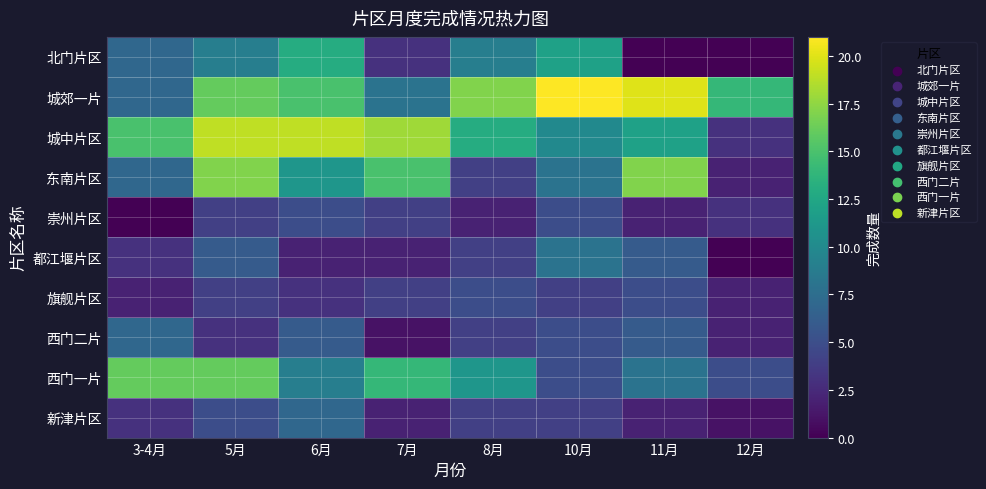

What is the total value across all series at 8月?

73